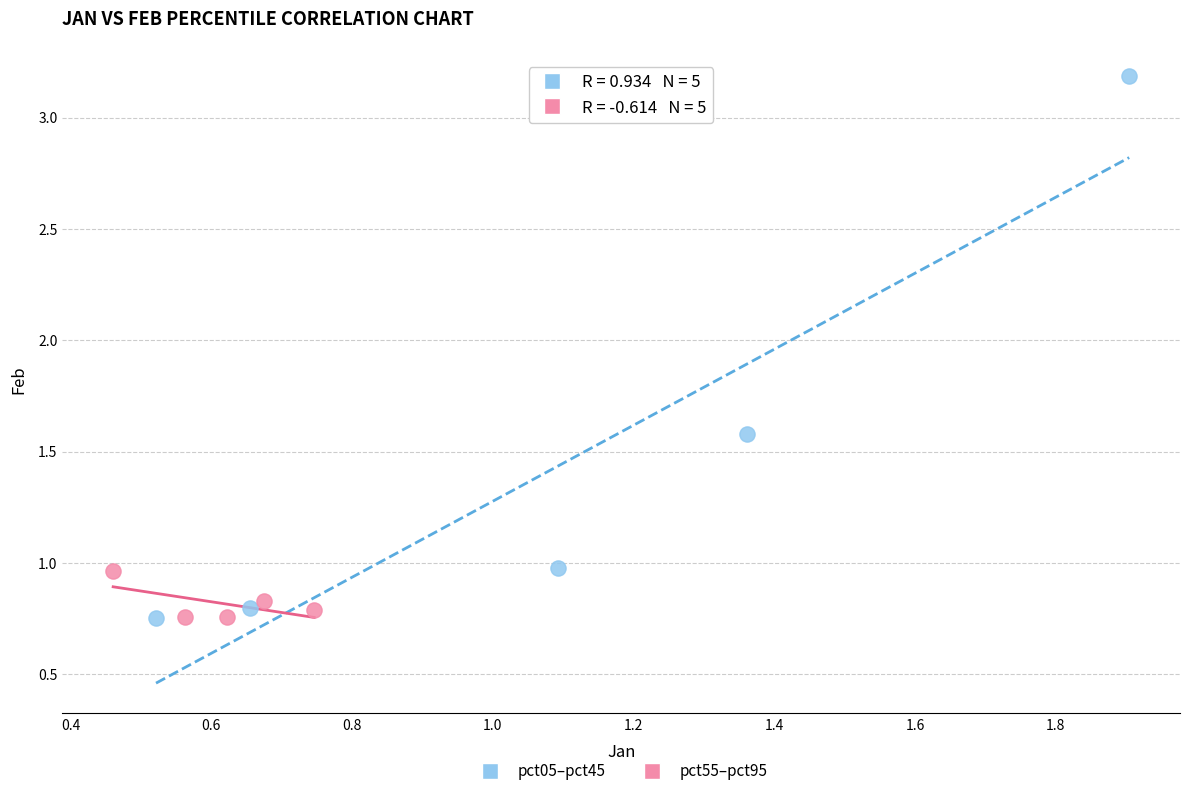

Which series reaches the maximum Y coordinate?

pct05–pct45